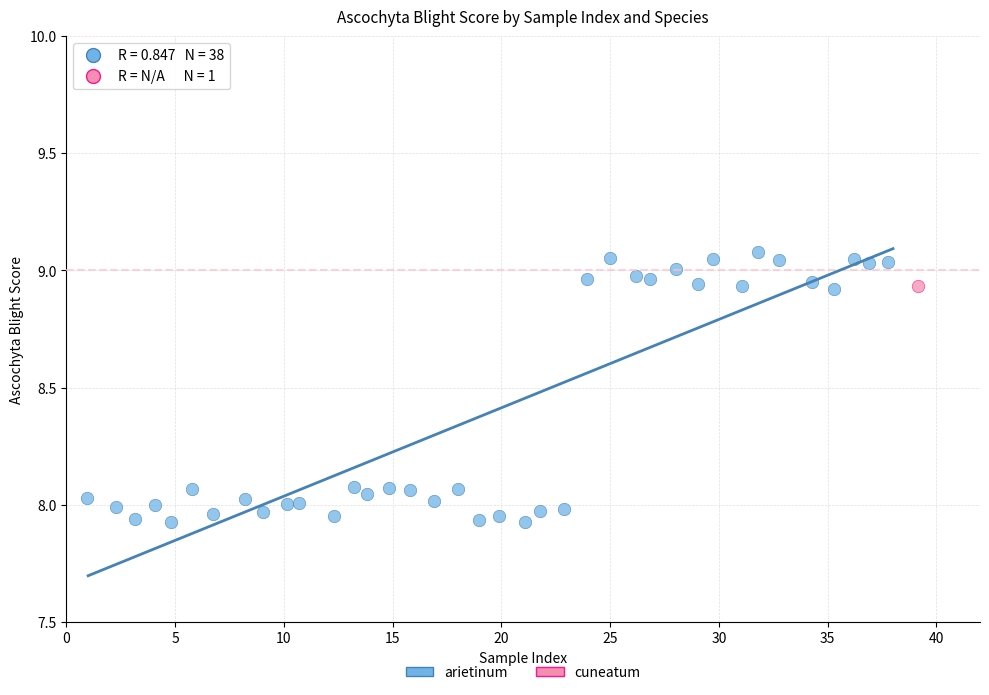

What are all the series names shown in the legend?

arietinum, cuneatum